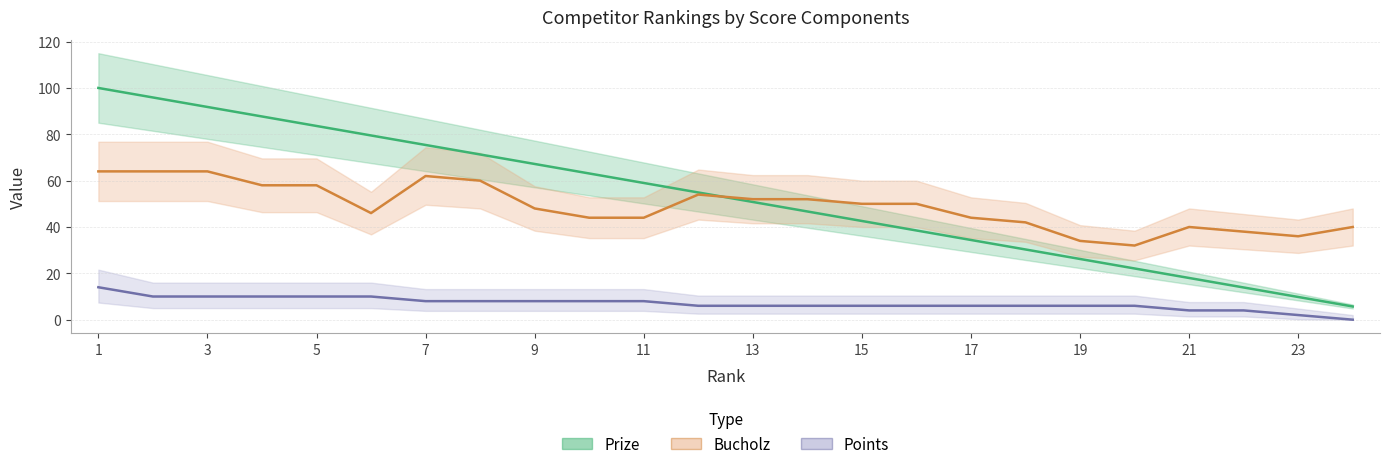

Does the chart display data point markers on the line(s)?

No